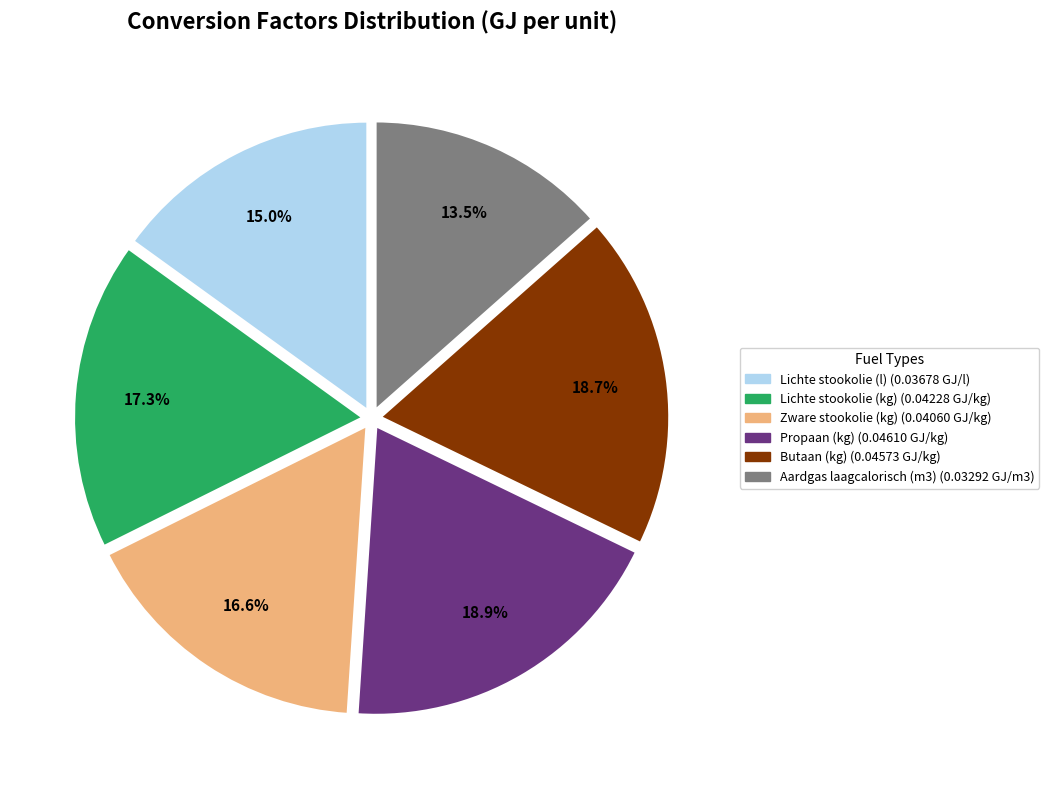

Which has a higher value, Zware stookolie (kg) or Aardgas laagcalorisch (m3)?

Zware stookolie (kg)